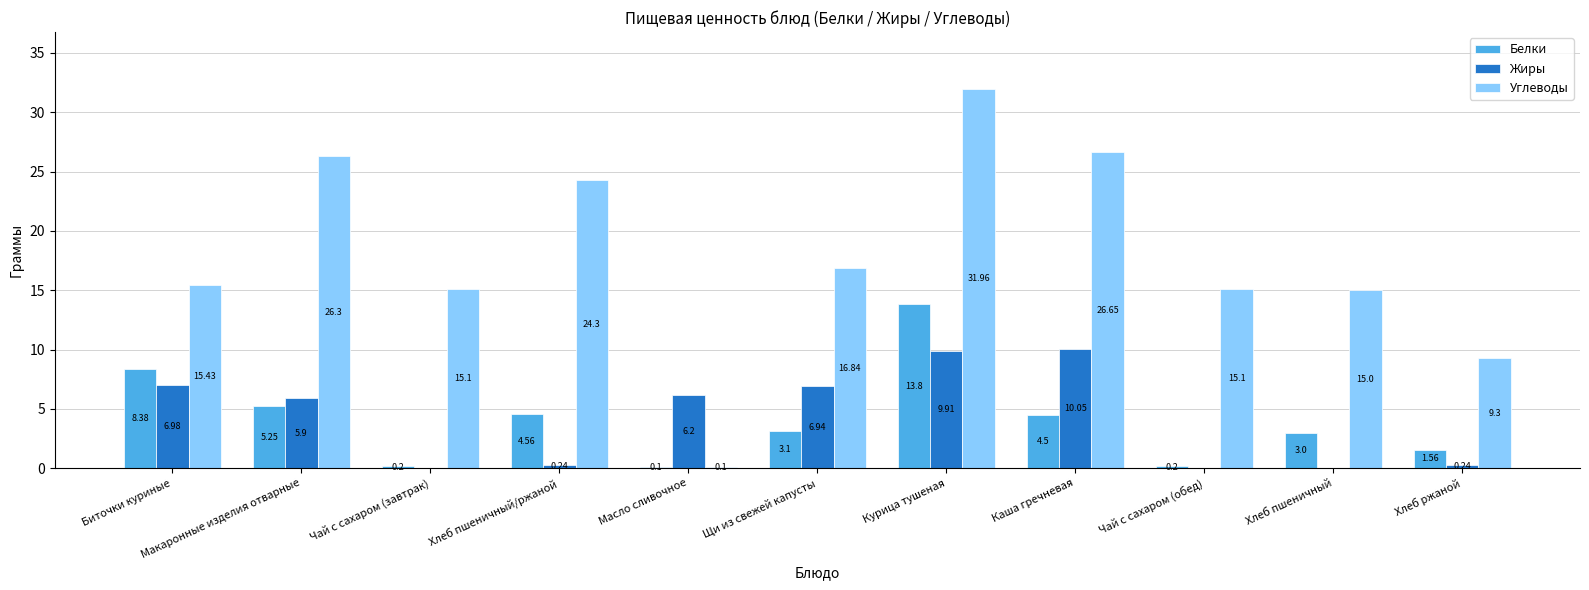

At which label does Жиры first exceed 5?

Биточки куриные